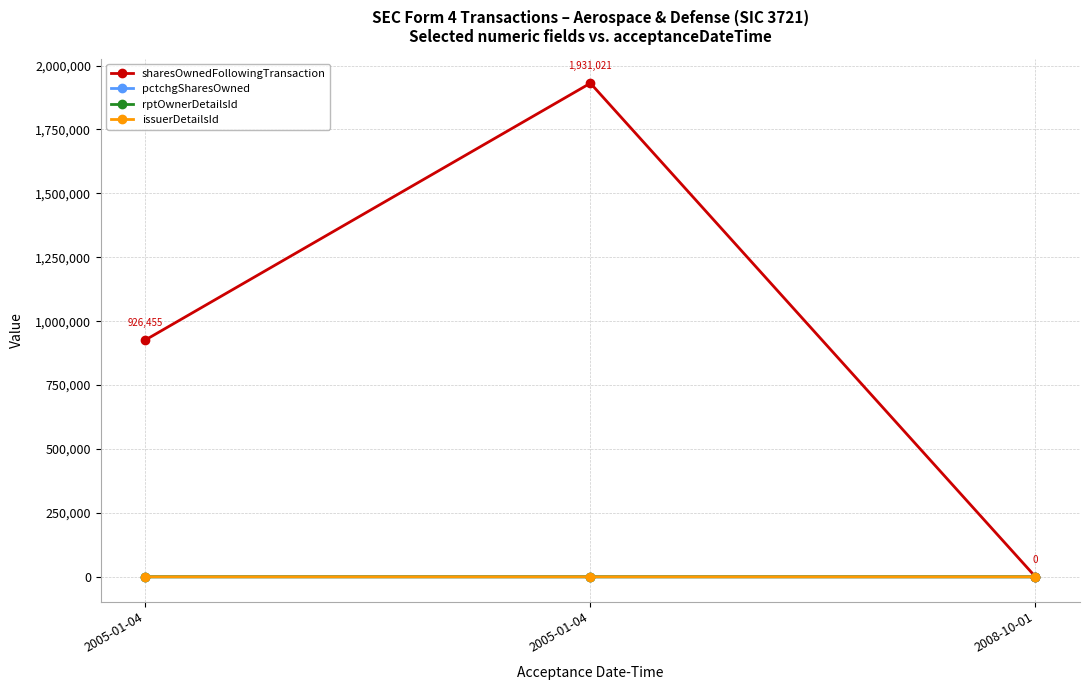

How many lines are shown in the chart?

4